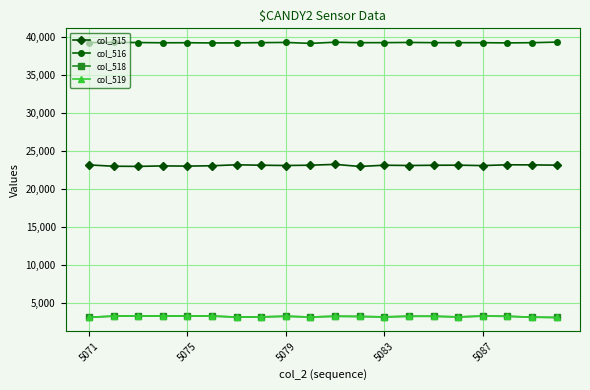

In col_518, how many points are lower than both neighbors (excluding endpoints)?

5